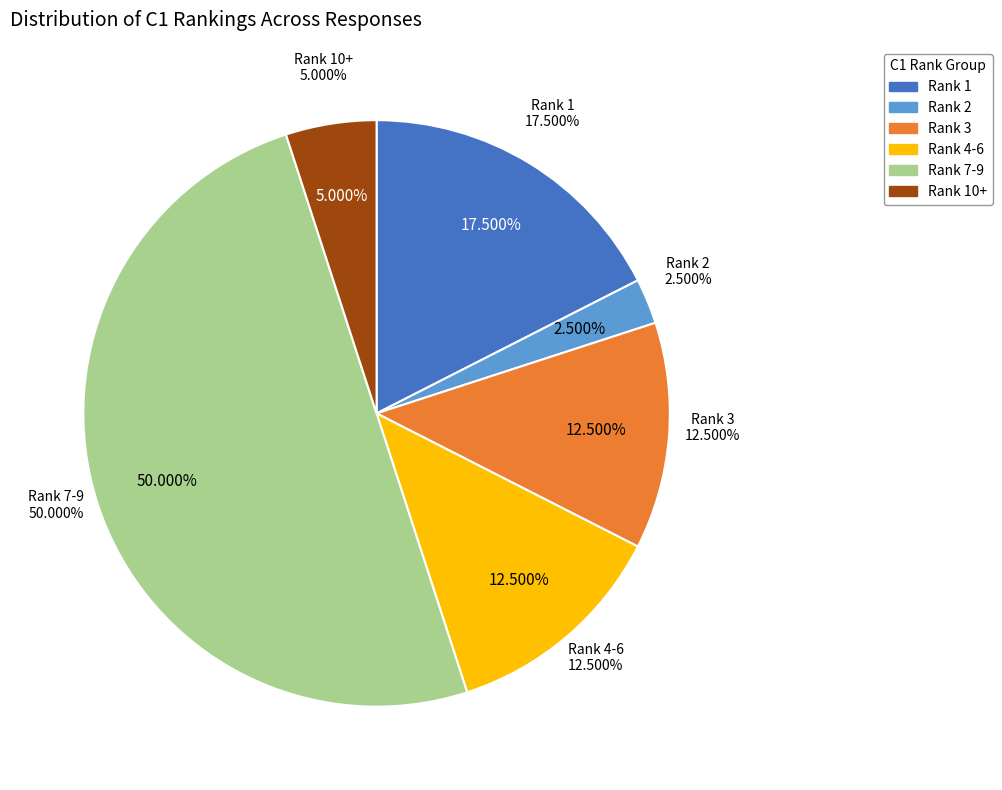

True or false: 25 accounts for 9% of the total.

False